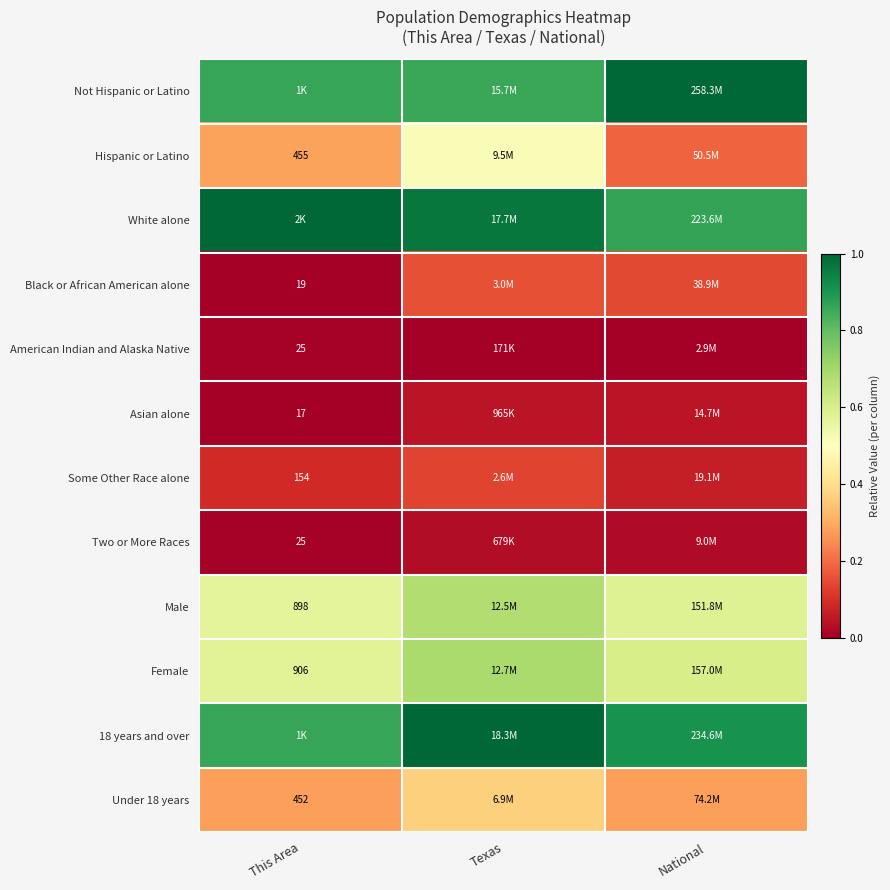

List the labels in order of Asian alone value, largest first.

National, Texas, This Area